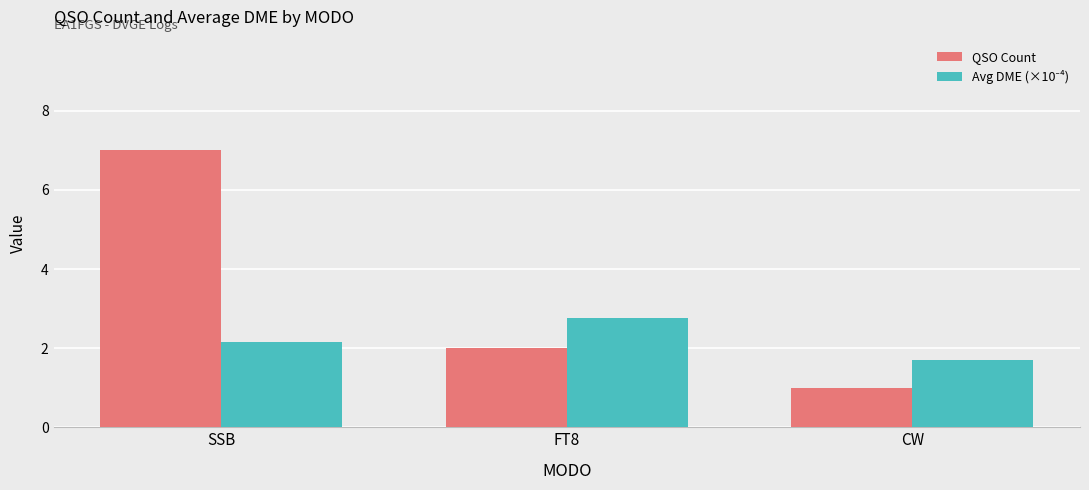

What is the highest value of the QSO Count series?

7.0